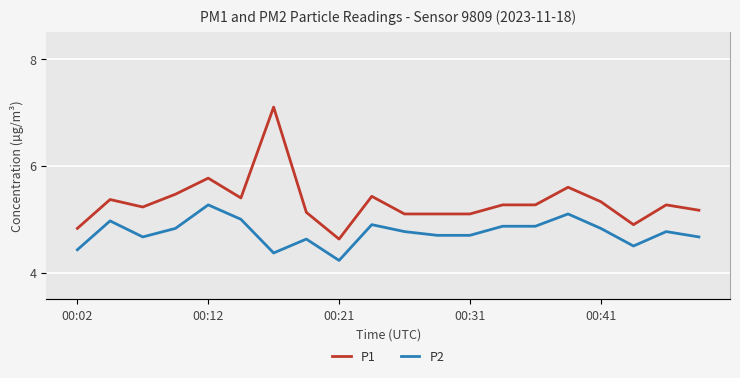

Rank the series by their average value, from highest to lowest.

P1, P2